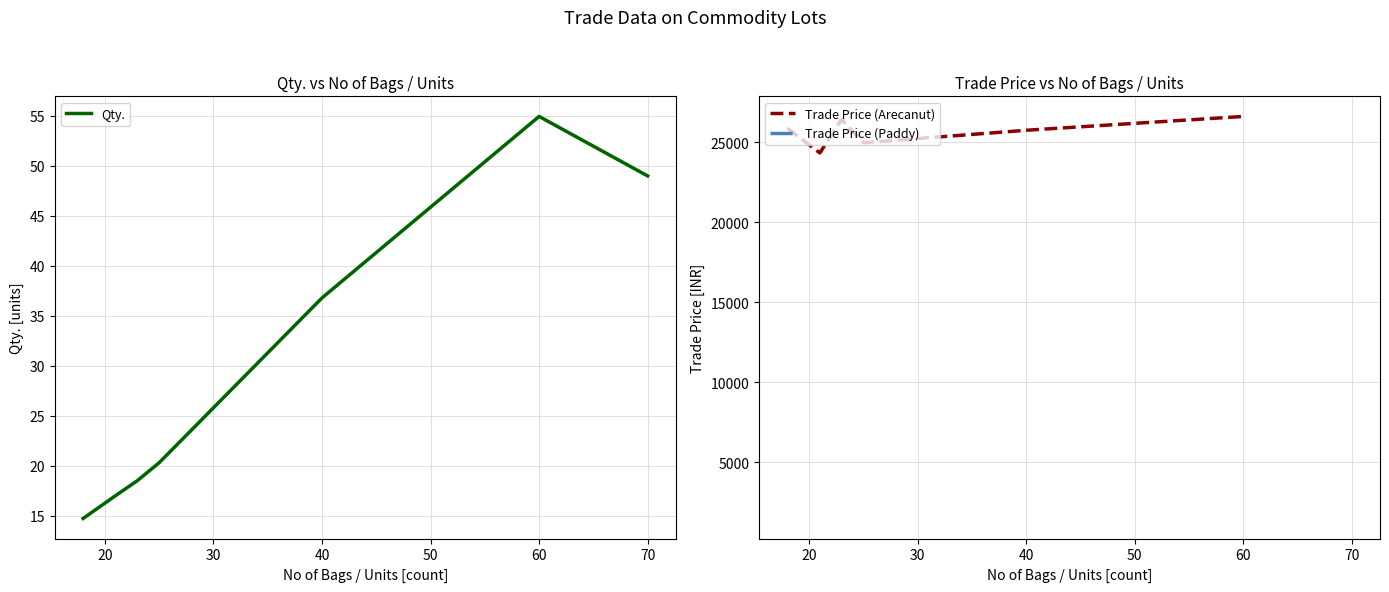

What is the difference between the second highest and second lowest values?

32.0